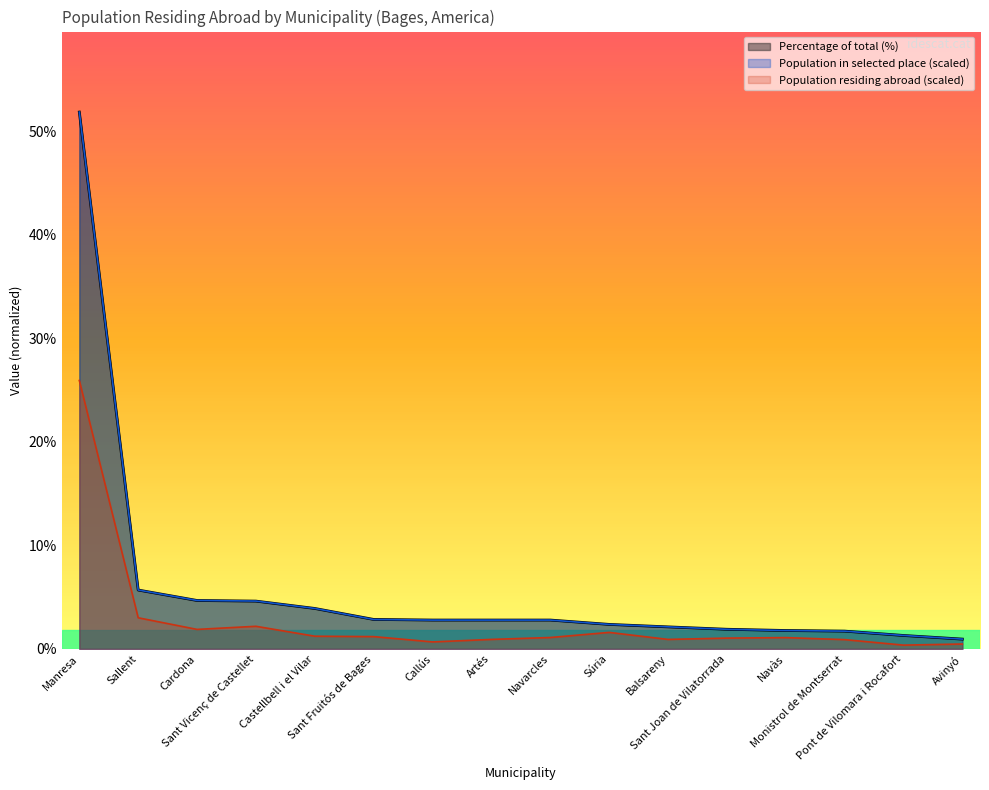

Does the chart display data point markers on the line(s)?

No